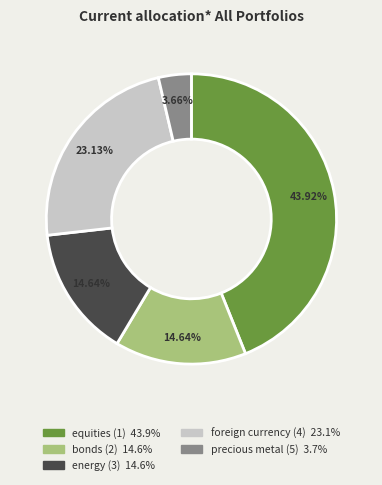

Does any single category account for the majority?

No